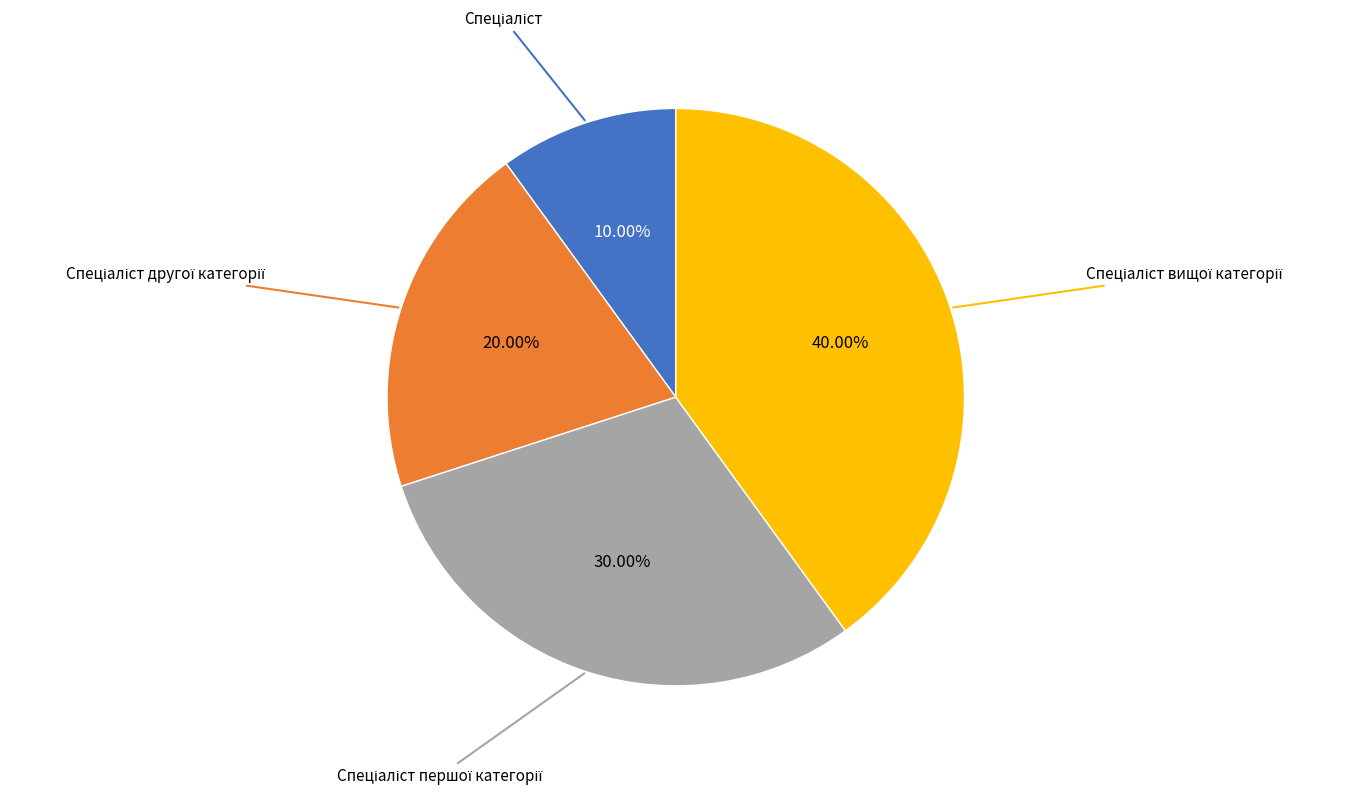

Is there any slice that represents more than half of the pie?

No